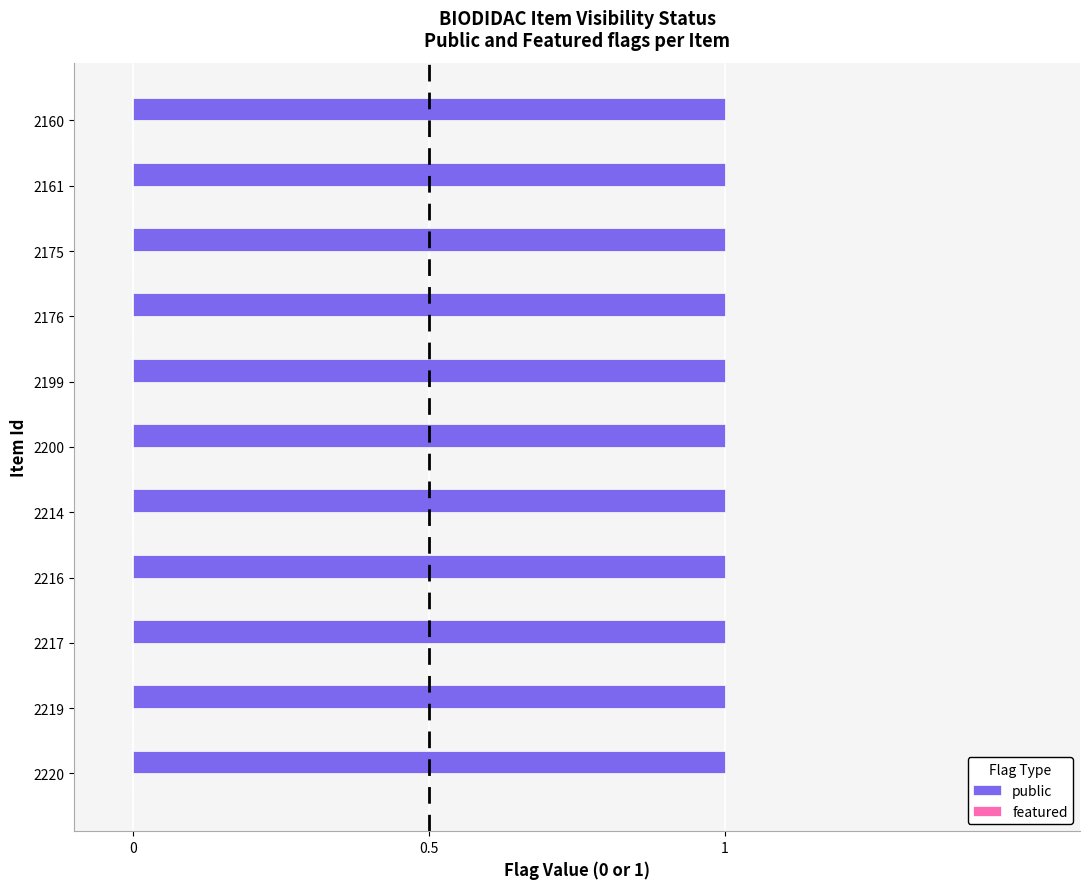

At 2216, list the series in order from largest to smallest.

public, featured